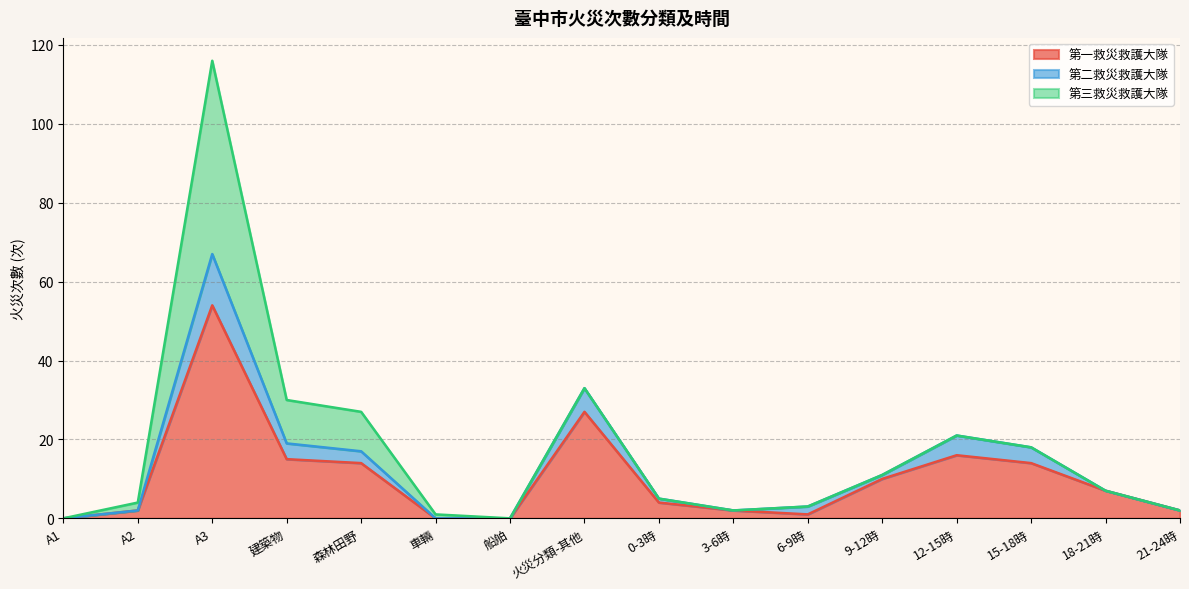

Which category has the highest value in the 第一救災救護大隊 series?

A3